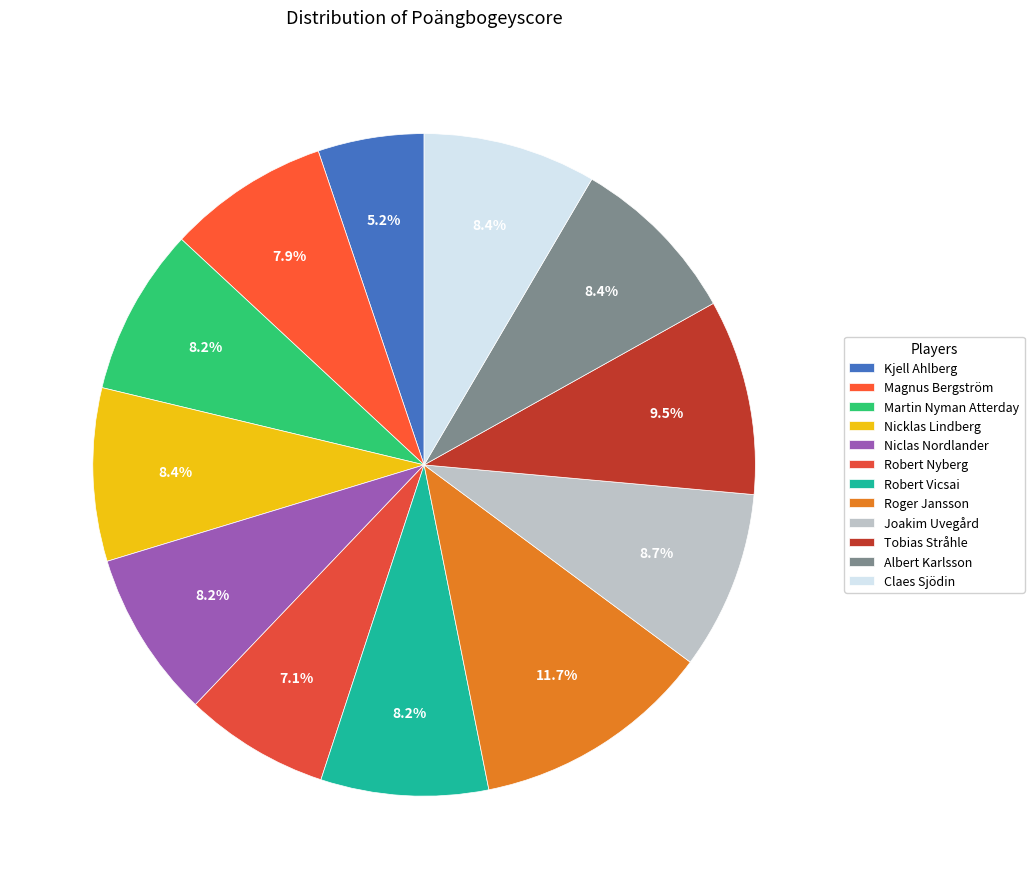

What portion of the pie excludes Magnus Bergström?

92.1%